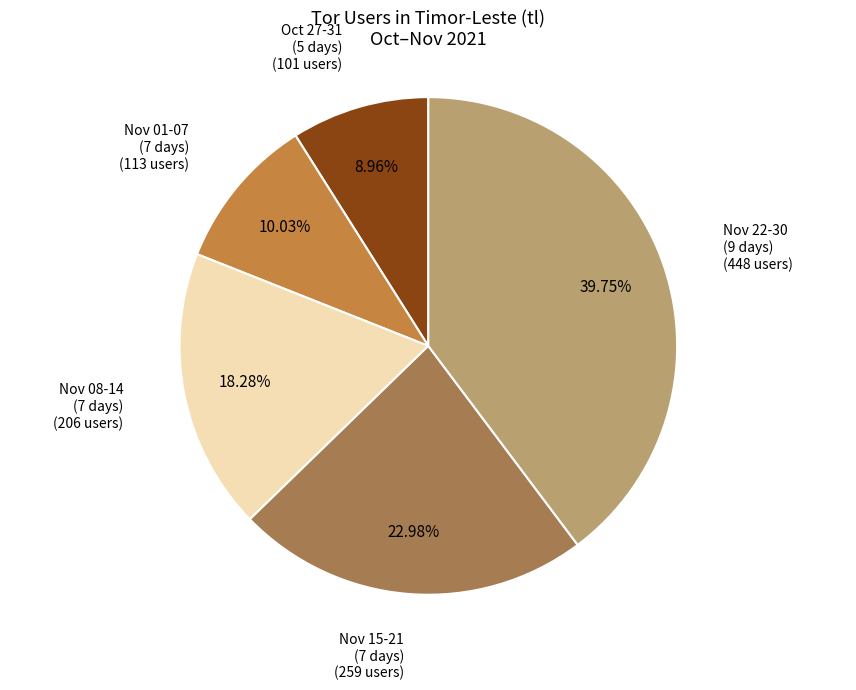

Is the sum of Oct 27-31 (5 days) and Nov 22-30 (9 days) greater than half?

No